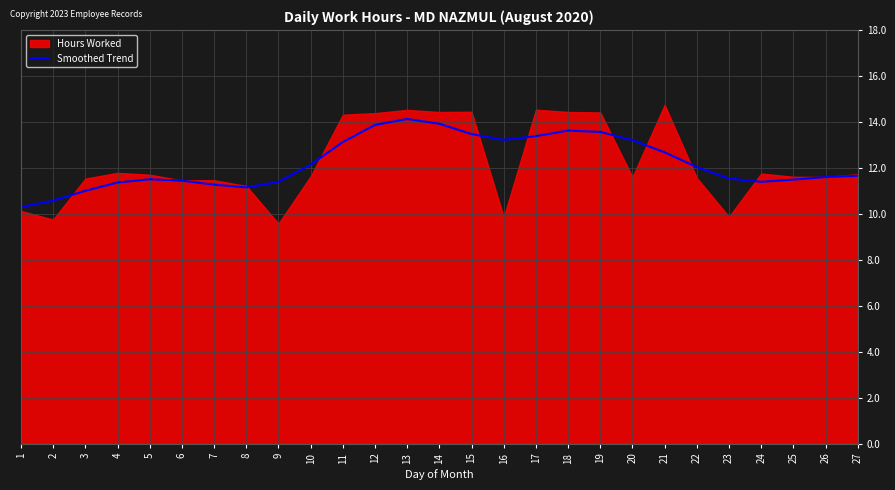

Does the chart have visible grid lines?

Yes